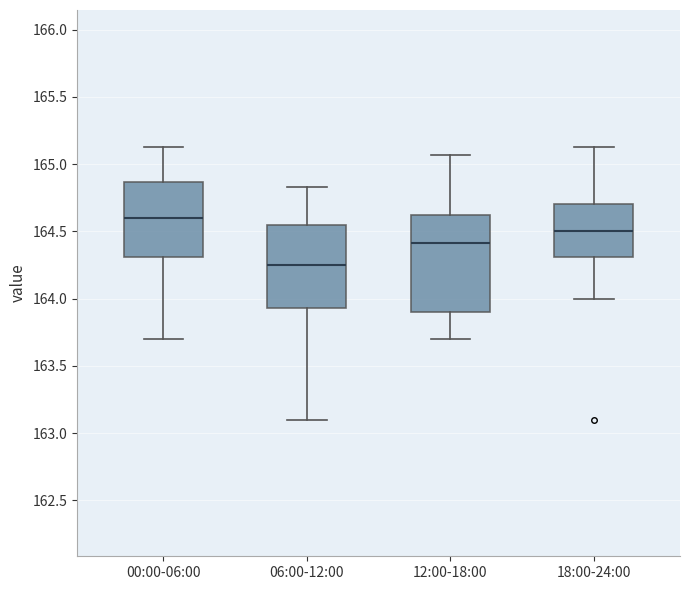

Where is the lower edge of the box for 00:00-06:00 on the y-axis? The values are not printed on the chart, so give them approximately, as read against the axis.

164.30